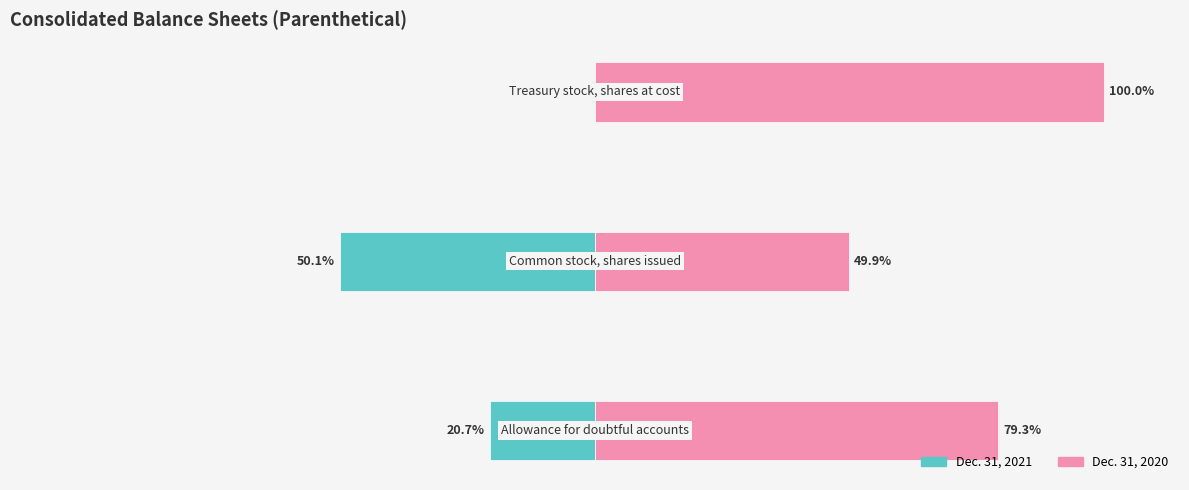

Reading left to right, what are all the values shown in this chart?

Dec. 31, 2021: 0=-20.7	1=-50.1	2=0.0
Dec. 31, 2020: 0=79.3	1=49.9	2=100.0